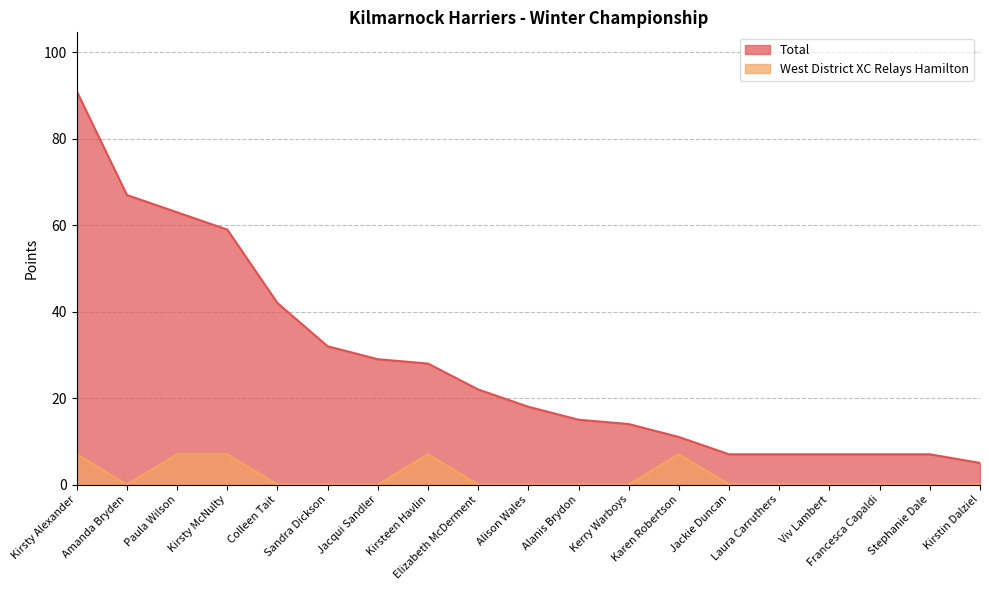

What is the difference between the maximum and minimum values in the Total series?

86